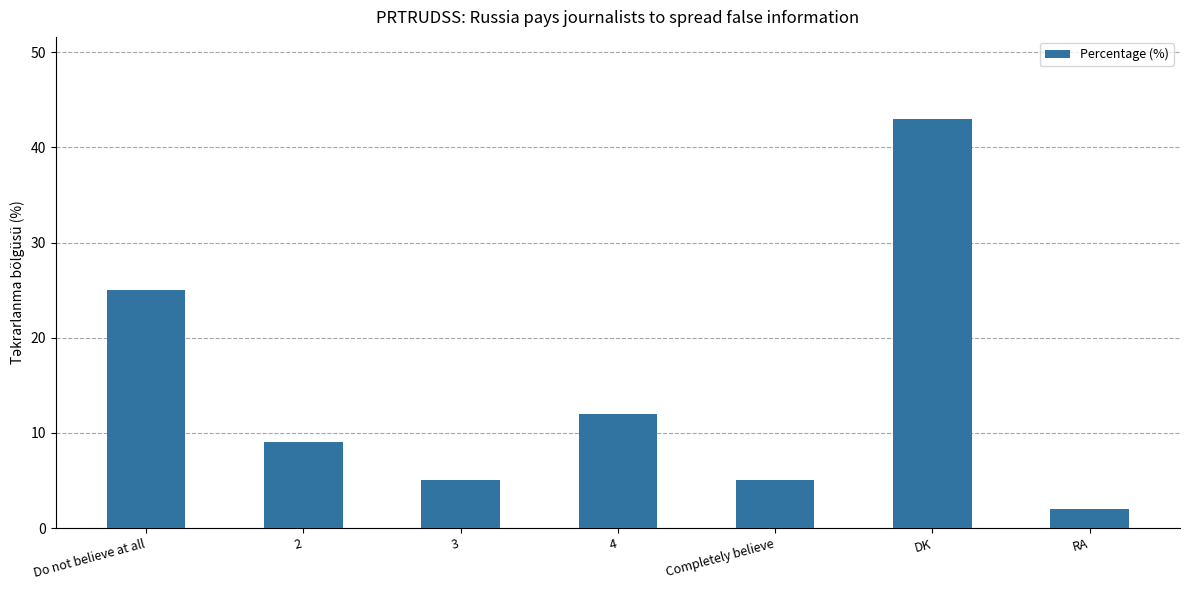

Does the chart contain stacked bars?

No